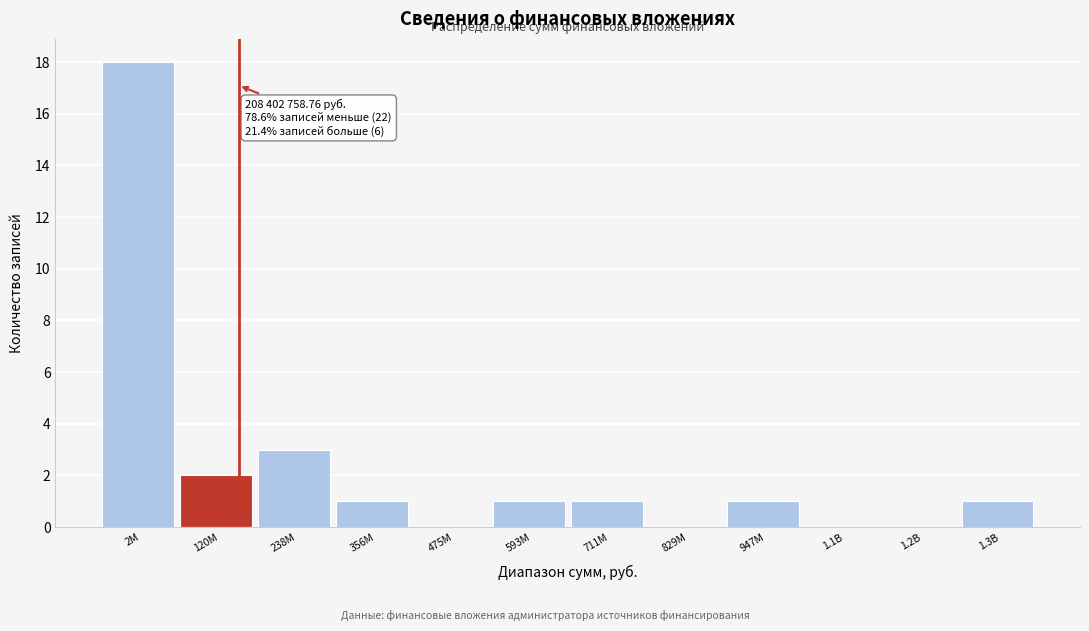

Reading left to right, extract all data points from this chart.

2M=18	120M=2	238M=3	356M=1	475M=0	593M=1	711M=1	829M=0	947M=1	1.1B=0	1.2B=0	1.3B=1